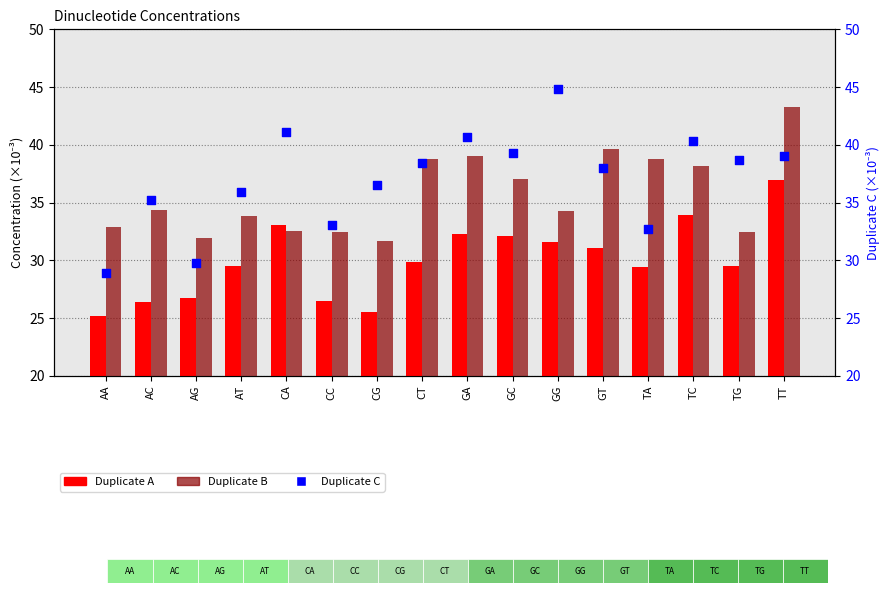

What is the total value across all series at AC?

96.0